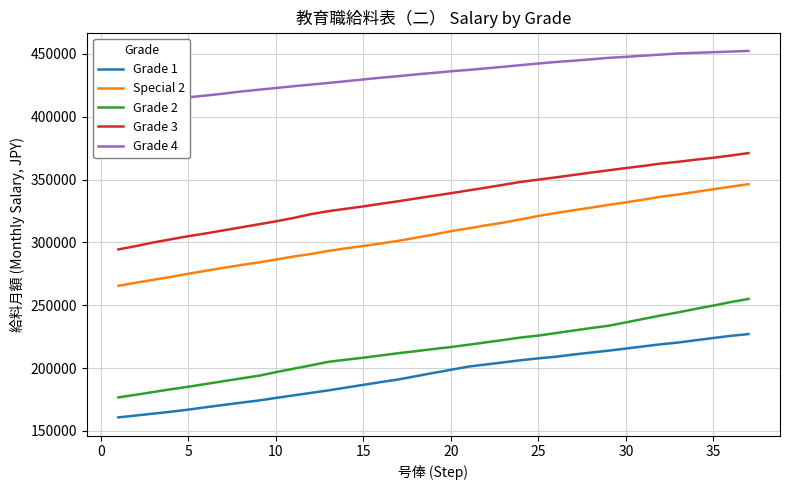

What are all the series names shown in the legend?

Grade 1, Special 2, Grade 2, Grade 3, Grade 4